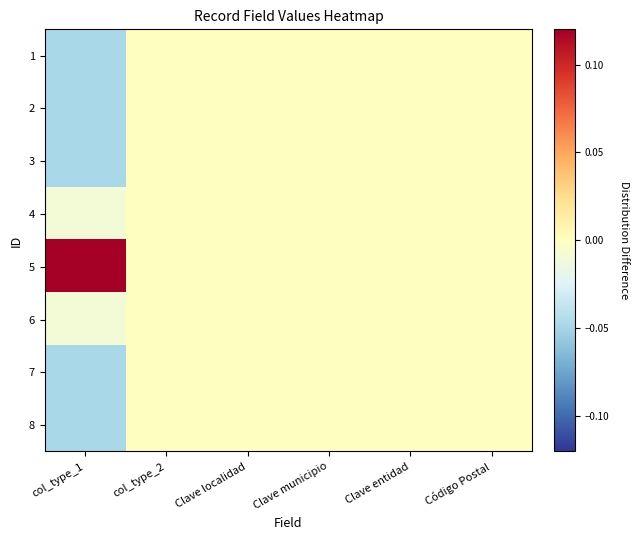

Reading left to right, extract all data points from this chart.

1: col_type_1=-0.0	col_type_2=0.0	Clave localidad=0.0	Clave municipio=0.0	Clave entidad=0.0	Código Postal=0.0
2: col_type_1=-0.0	col_type_2=0.0	Clave localidad=0.0	Clave municipio=0.0	Clave entidad=0.0	Código Postal=0.0
3: col_type_1=-0.0	col_type_2=0.0	Clave localidad=0.0	Clave municipio=0.0	Clave entidad=0.0	Código Postal=0.0
4: col_type_1=-0.0	col_type_2=0.0	Clave localidad=0.0	Clave municipio=0.0	Clave entidad=0.0	Código Postal=0.0
5: col_type_1=0.1	col_type_2=0.0	Clave localidad=0.0	Clave municipio=0.0	Clave entidad=0.0	Código Postal=0.0
6: col_type_1=-0.0	col_type_2=0.0	Clave localidad=0.0	Clave municipio=0.0	Clave entidad=0.0	Código Postal=0.0
7: col_type_1=-0.0	col_type_2=0.0	Clave localidad=0.0	Clave municipio=0.0	Clave entidad=0.0	Código Postal=0.0
8: col_type_1=-0.0	col_type_2=0.0	Clave localidad=0.0	Clave municipio=0.0	Clave entidad=0.0	Código Postal=0.0